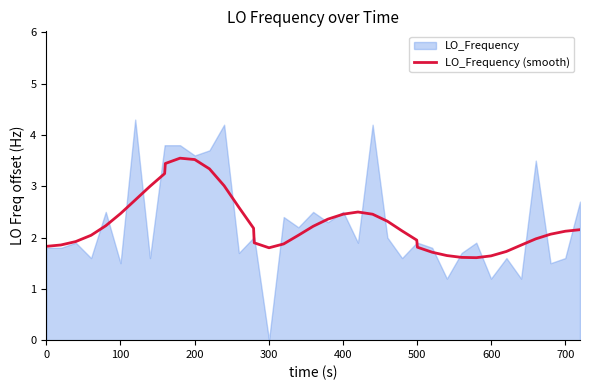

Reading left to right, extract all data points from this chart.

1.8	1.9	1.9	2.0	2.2	2.5	2.7	3.0	3.2	3.4	3.5	3.5	3.3	3.0	2.6	2.2	1.9	1.8	1.9	2.0	2.2	2.4	2.5	2.5	2.5	2.3	2.1	2.0	1.8	1.7	1.6	1.6	1.6	1.6	1.7	1.9	2.0	2.1	2.1	2.2